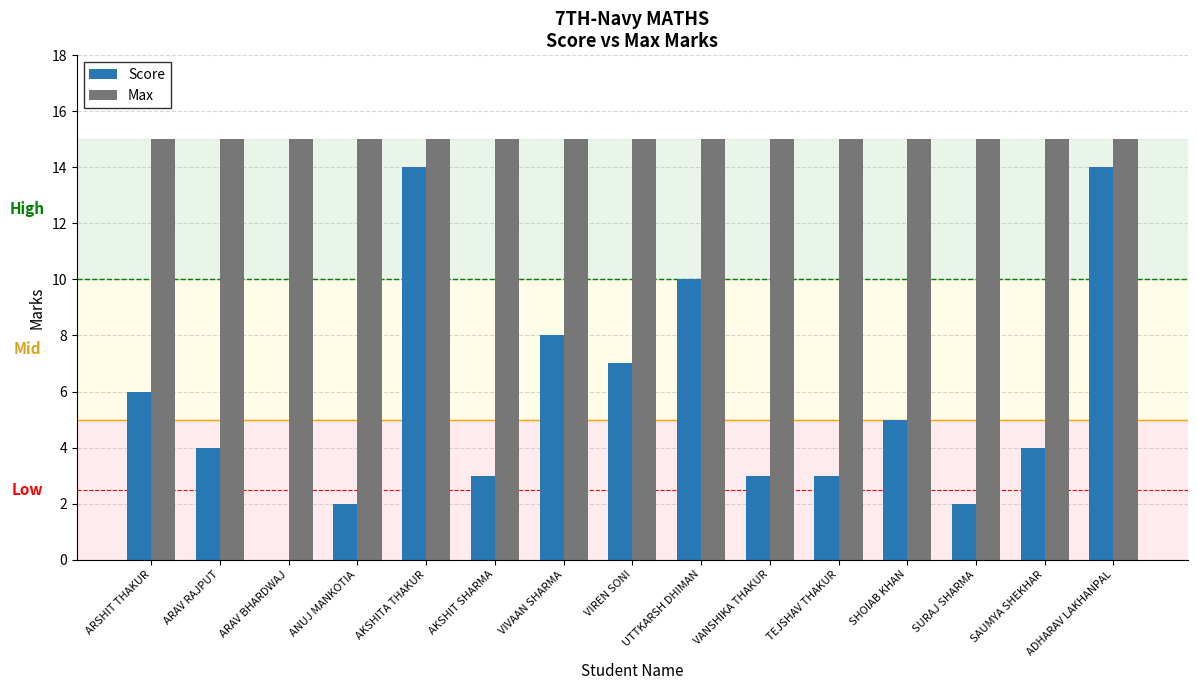

Which series has the largest total across all categories?

Max